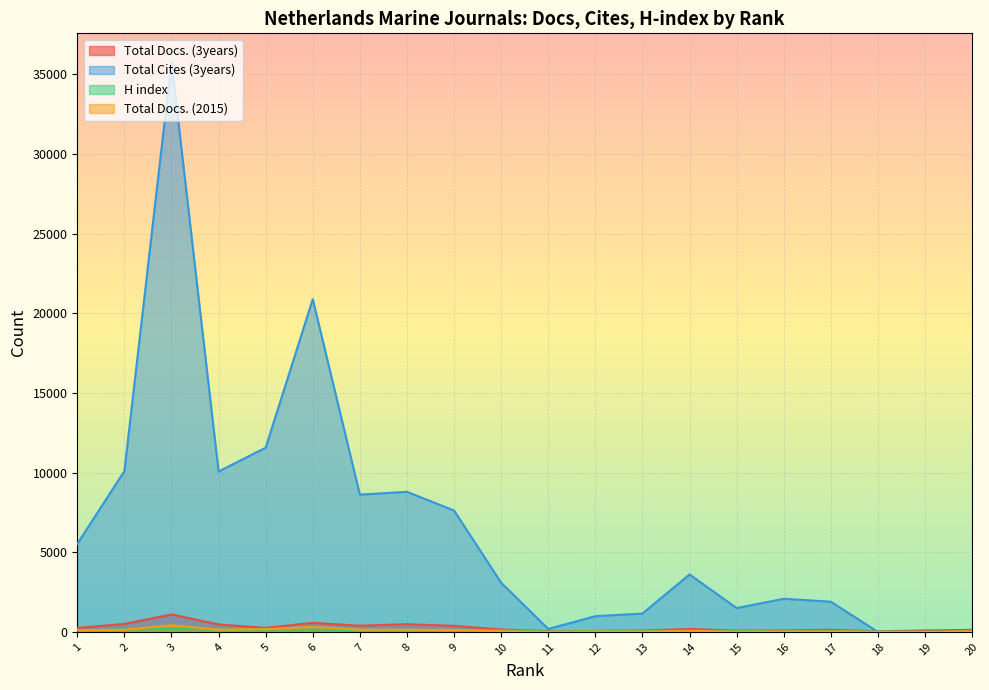

How many interior local valleys does the Total Docs. (2015) series have?

3